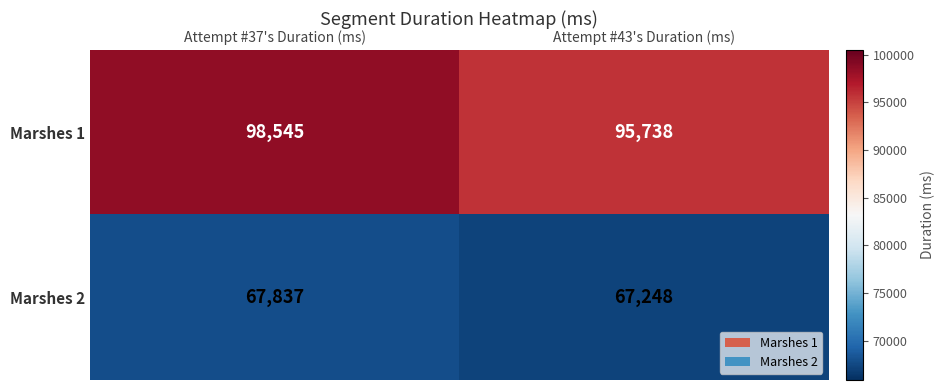

At Attempt #37's Duration (ms), list the series in order from smallest to largest.

Marshes 2, Marshes 1